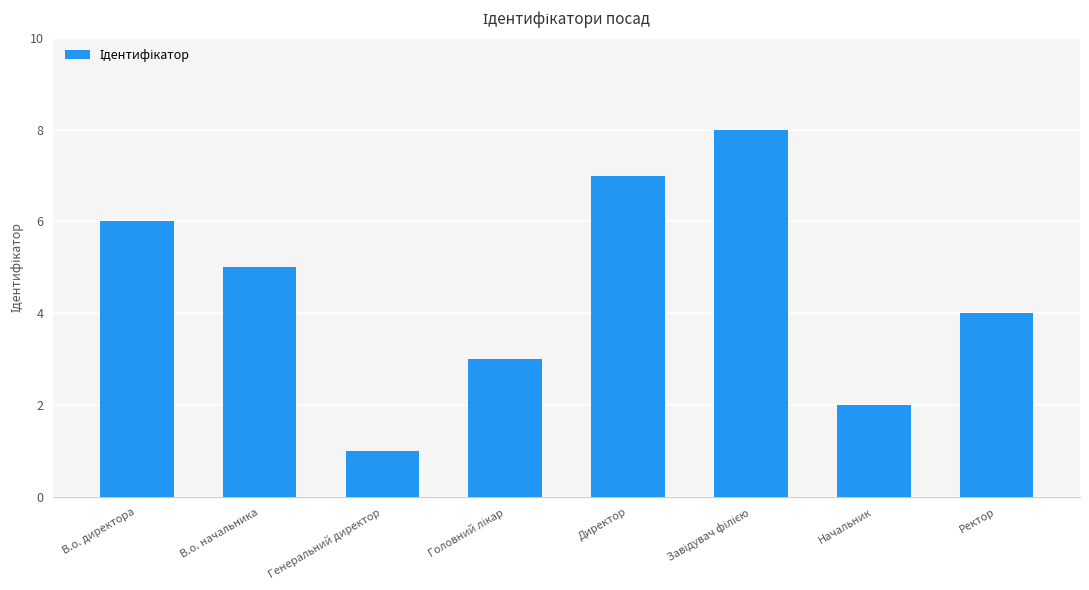

What is the ratio of the value at Ректор to the value at Генеральний директор?

4.0